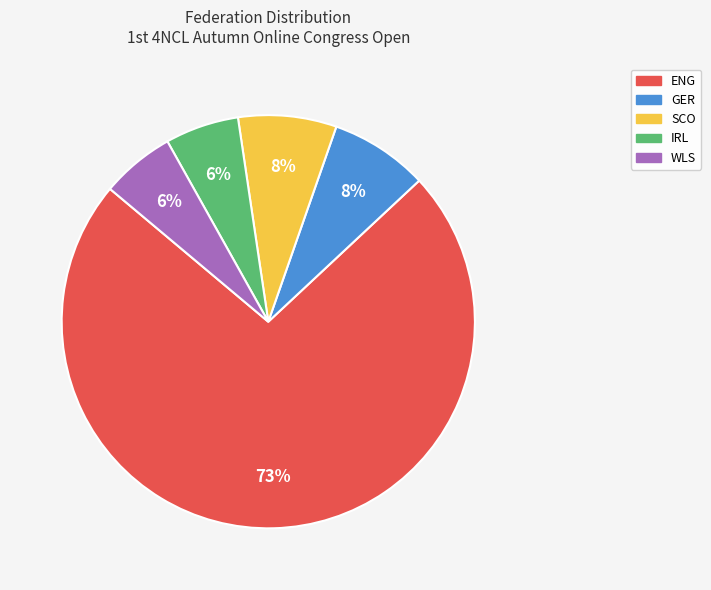

Count the number of slices in the pie.

5